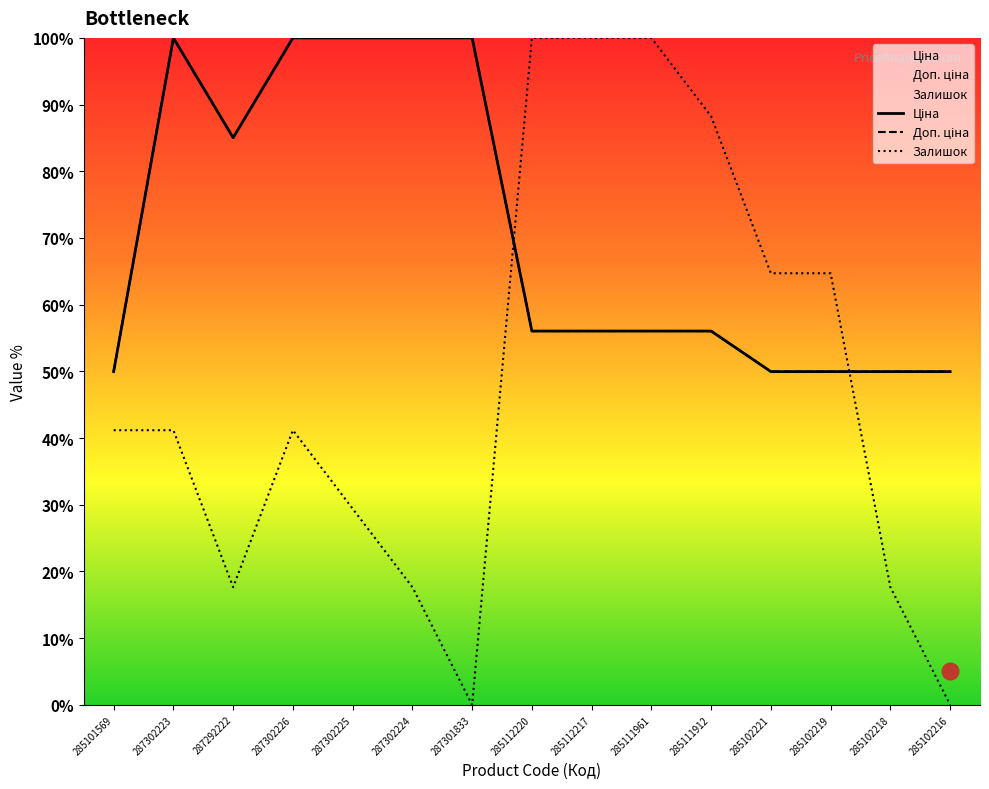

How many data points in Доп. ціна are less than 56?

5